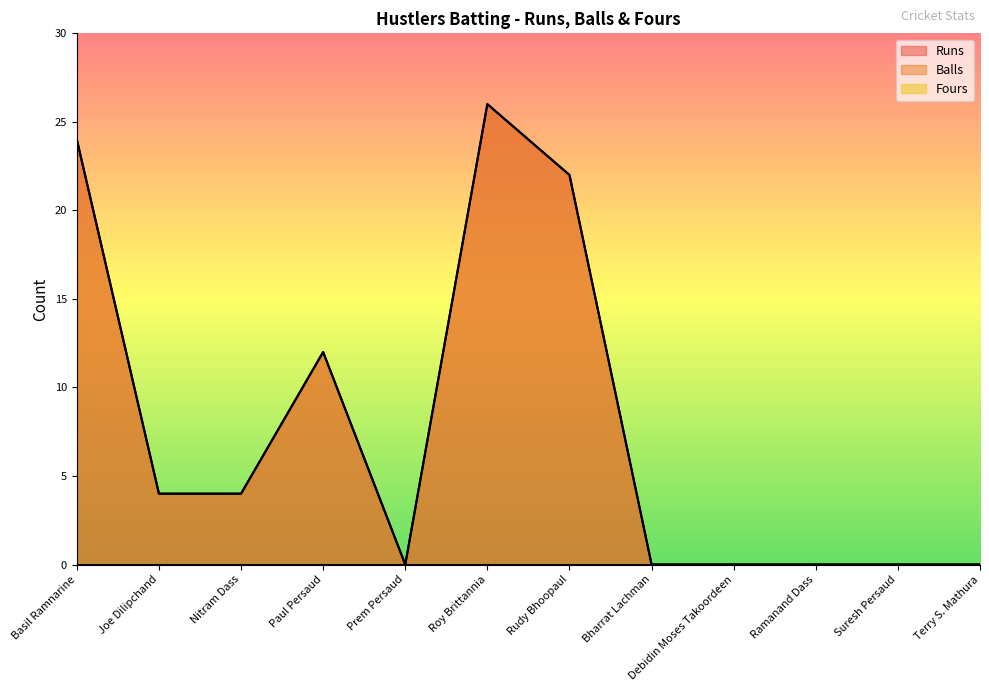

Which series has the largest total across all categories?

Runs